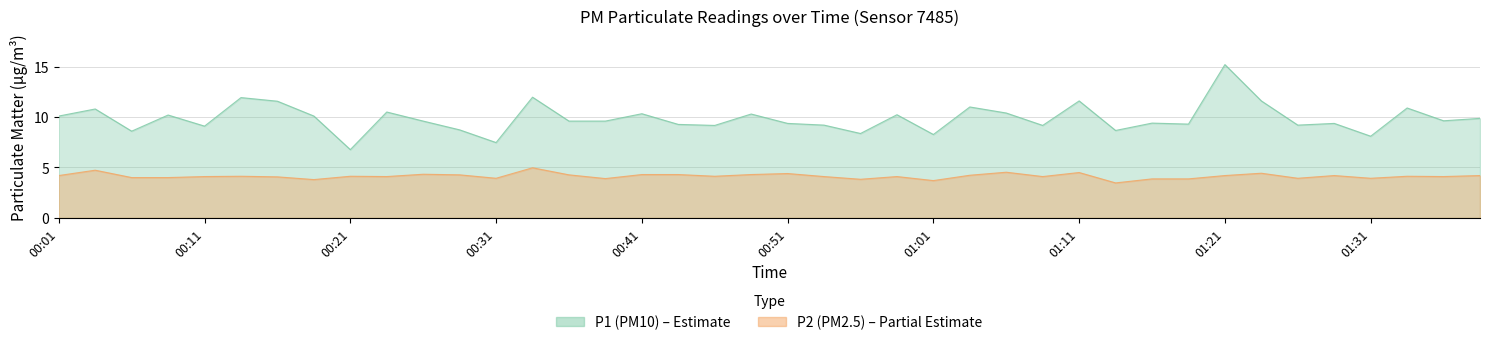

What is the label of the 10th point from the left?

00:23